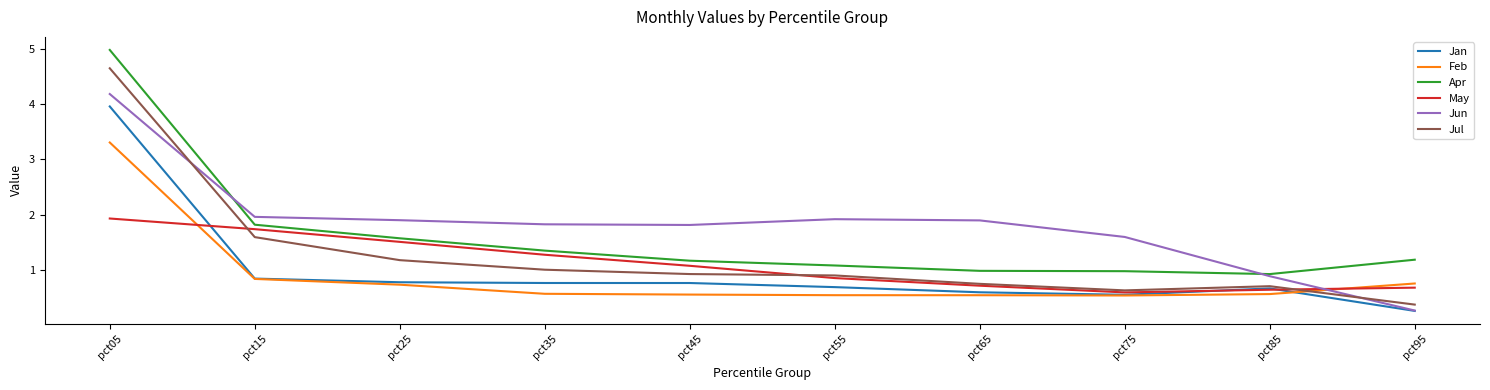

Where do Jun and Apr first cross each other?

pct05 and pct15